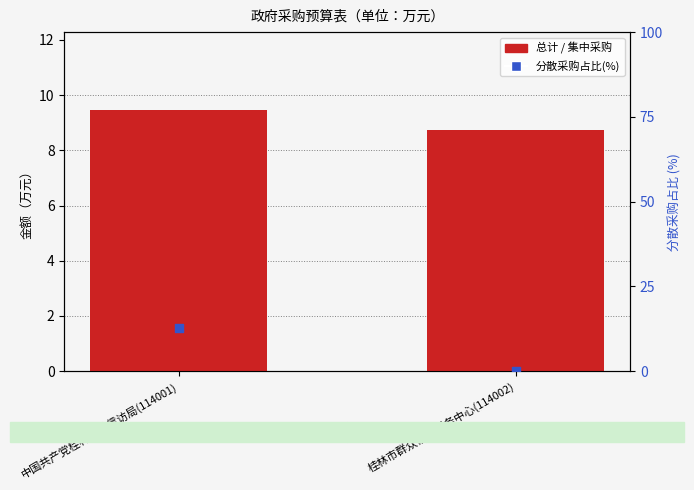

Is the value of 总计（万元） at 中国共产党桂林市委信访局(114001) greater than the value of 集中采购 at 中国共产党桂林市委信访局(114001)?

Yes